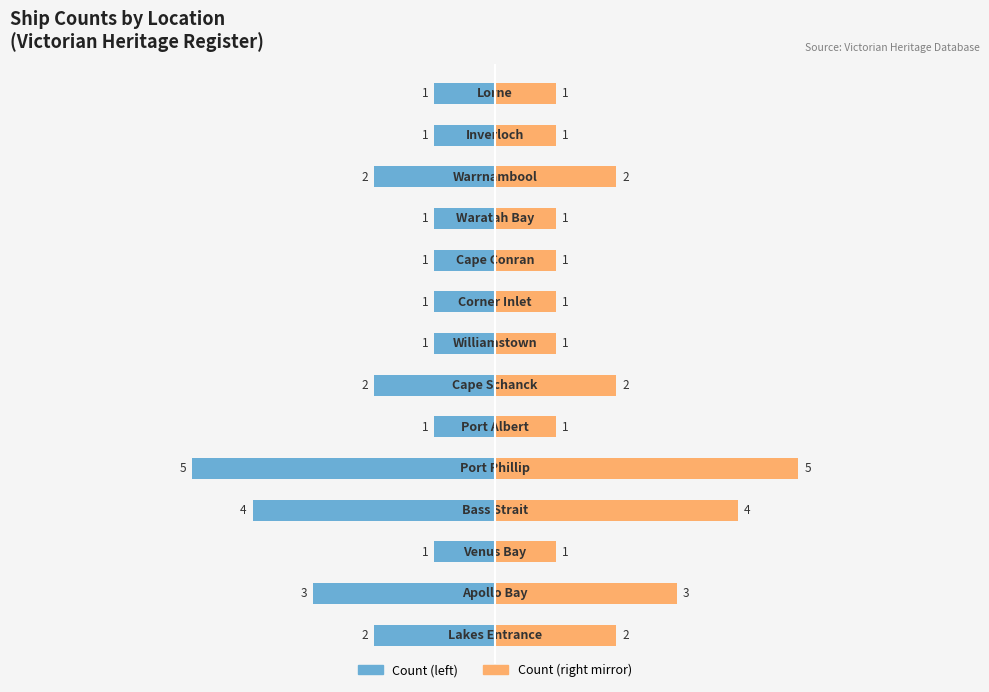

What is the maximum value shown in the chart?

5